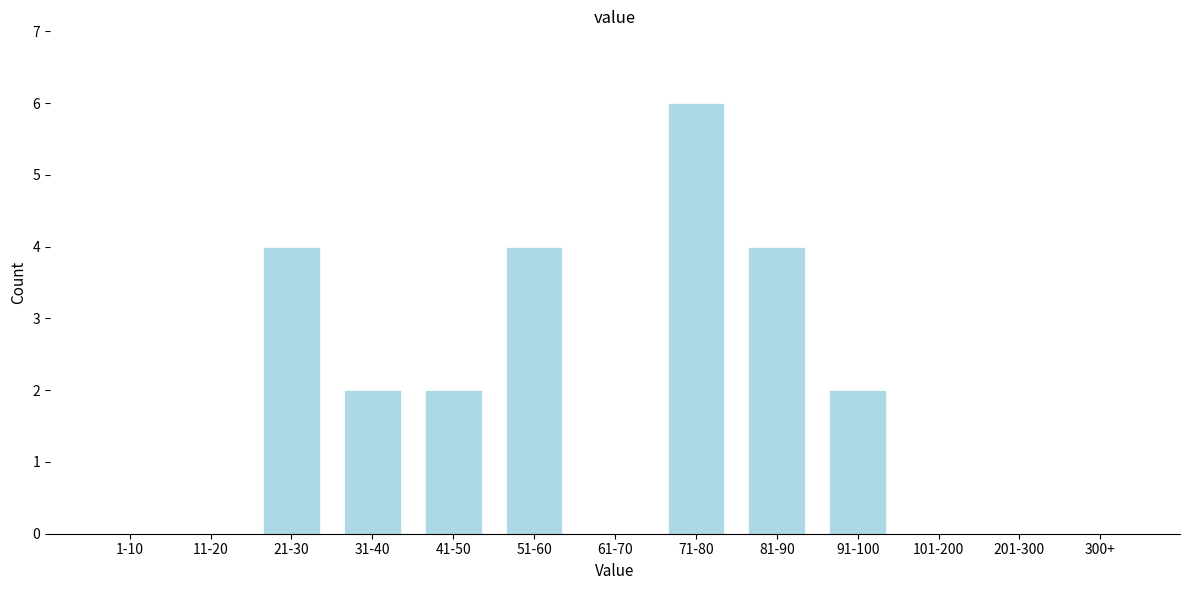

Reading left to right, extract all data points from this chart.

1-10=0	11-20=0	21-30=4	31-40=2	41-50=2	51-60=4	61-70=0	71-80=6	81-90=4	91-100=2	101-200=0	201-300=0	300+=0